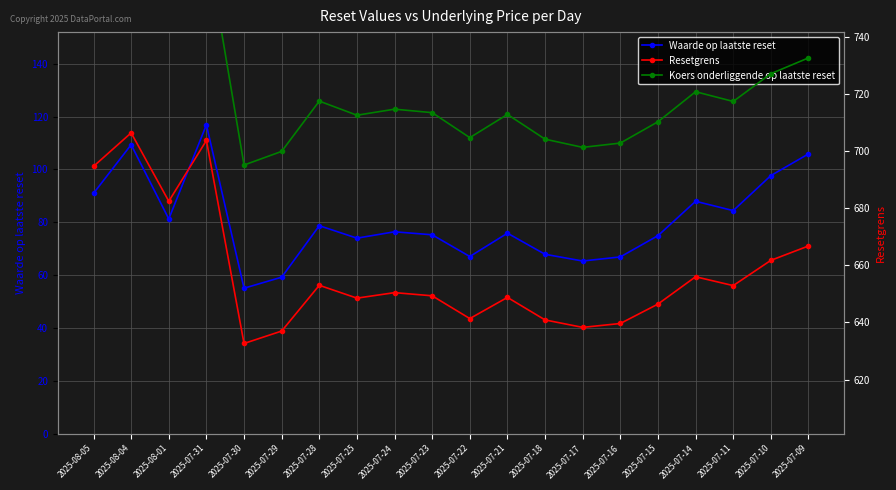

At 2025-07-30, list the series in order from largest to smallest.

Koers onderliggende op laatste reset, Resetgrens, Waarde op laatste reset